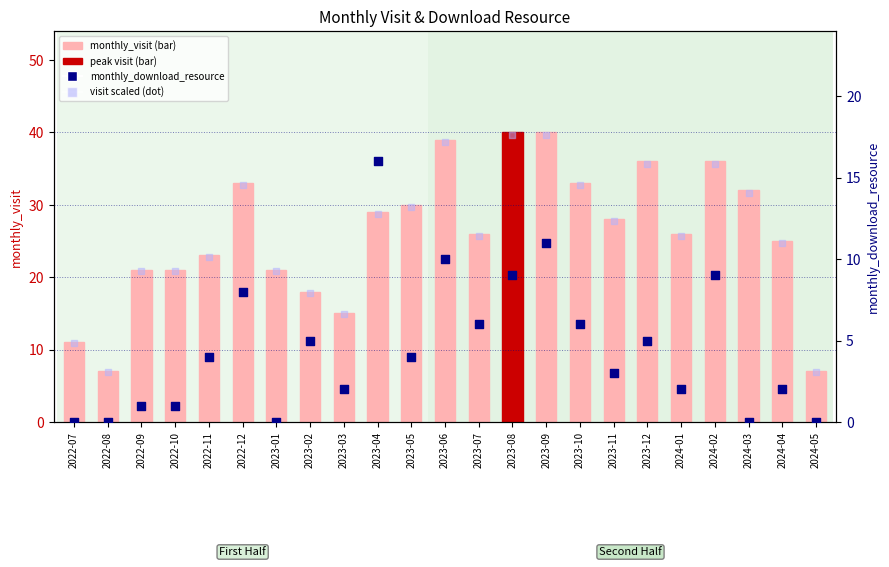

Which series has the widest spread of Y values?

monthly_visit